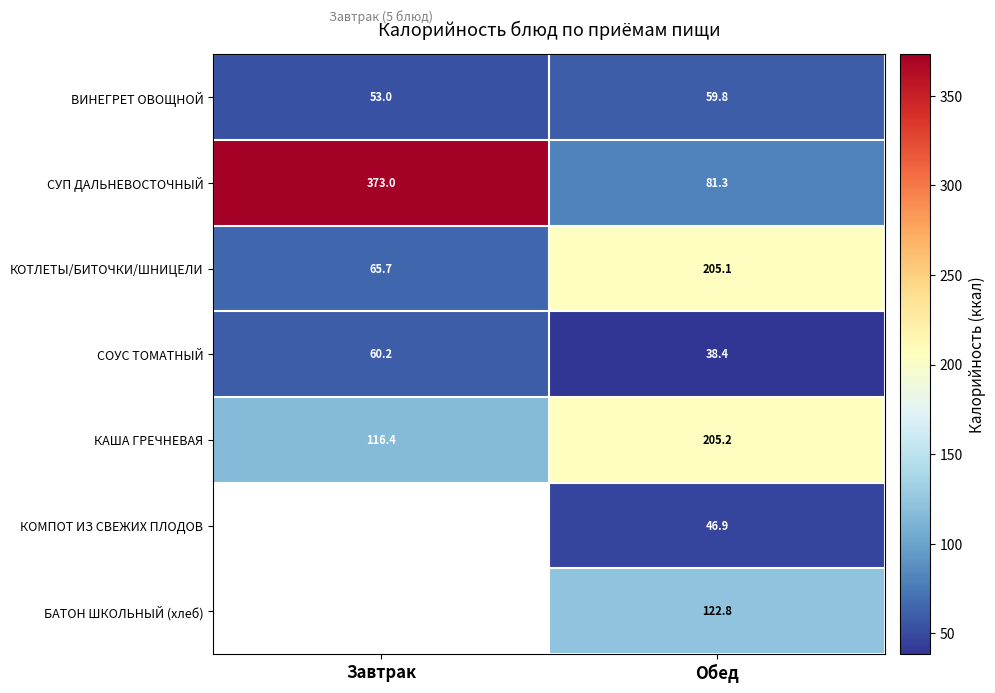

Between Завтрак and Обед, which is larger?

Обед